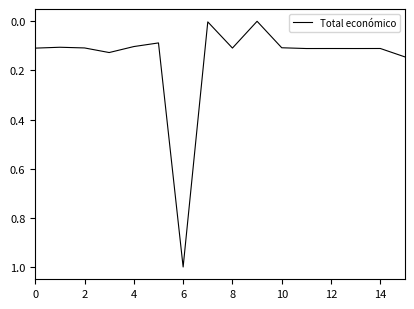

What is the maximum value shown in the chart?

1.0